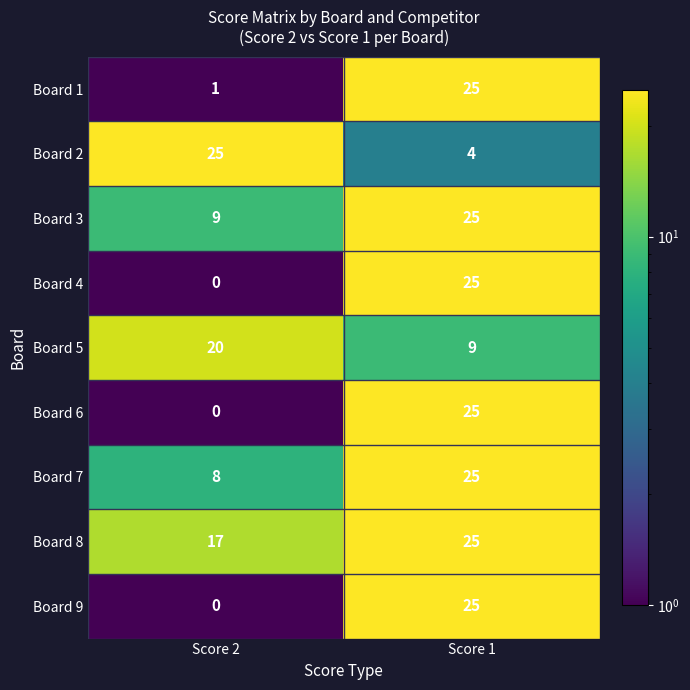

What is the difference between the highest and lowest values at Score 1?

21